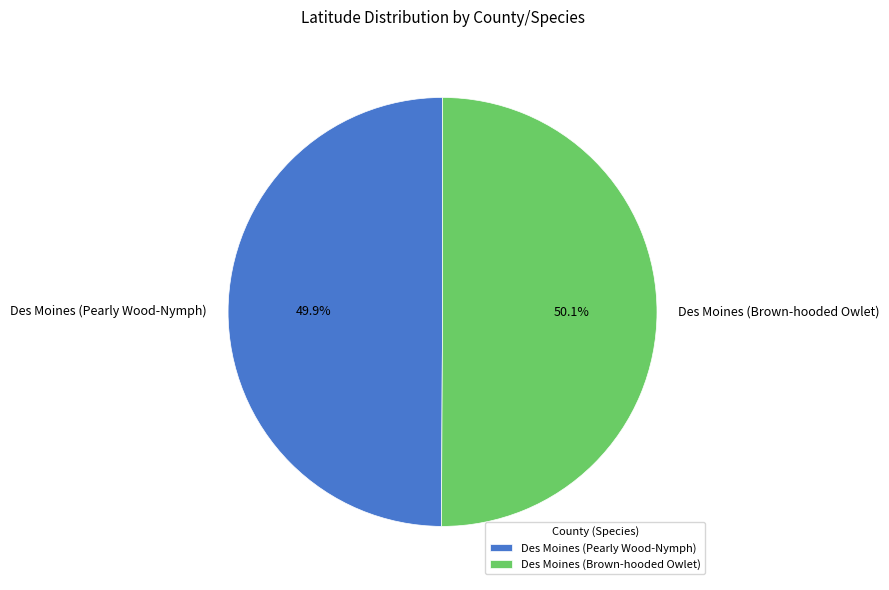

To the nearest percent, what percentage of the pie is Des Moines (Pearly Wood-Nymph)?

50%